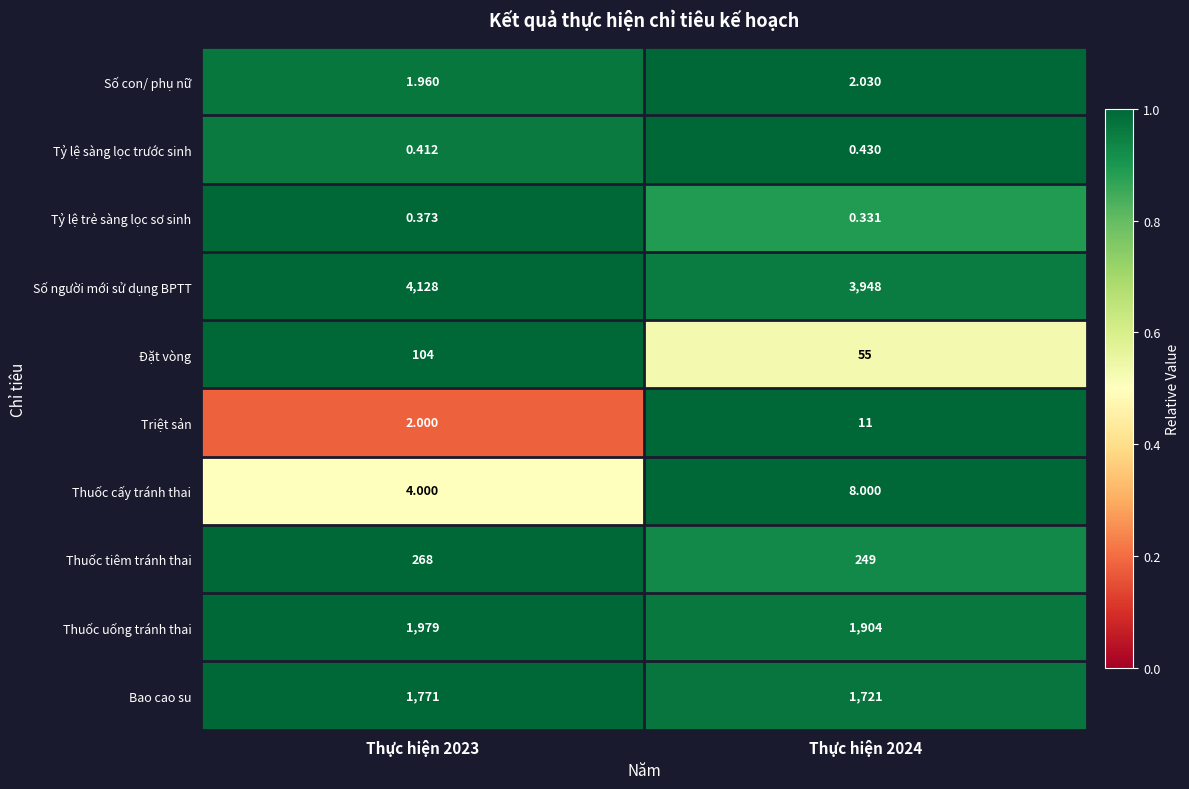

Which series has the largest total across all categories?

Số người mới sử dụng BPTT